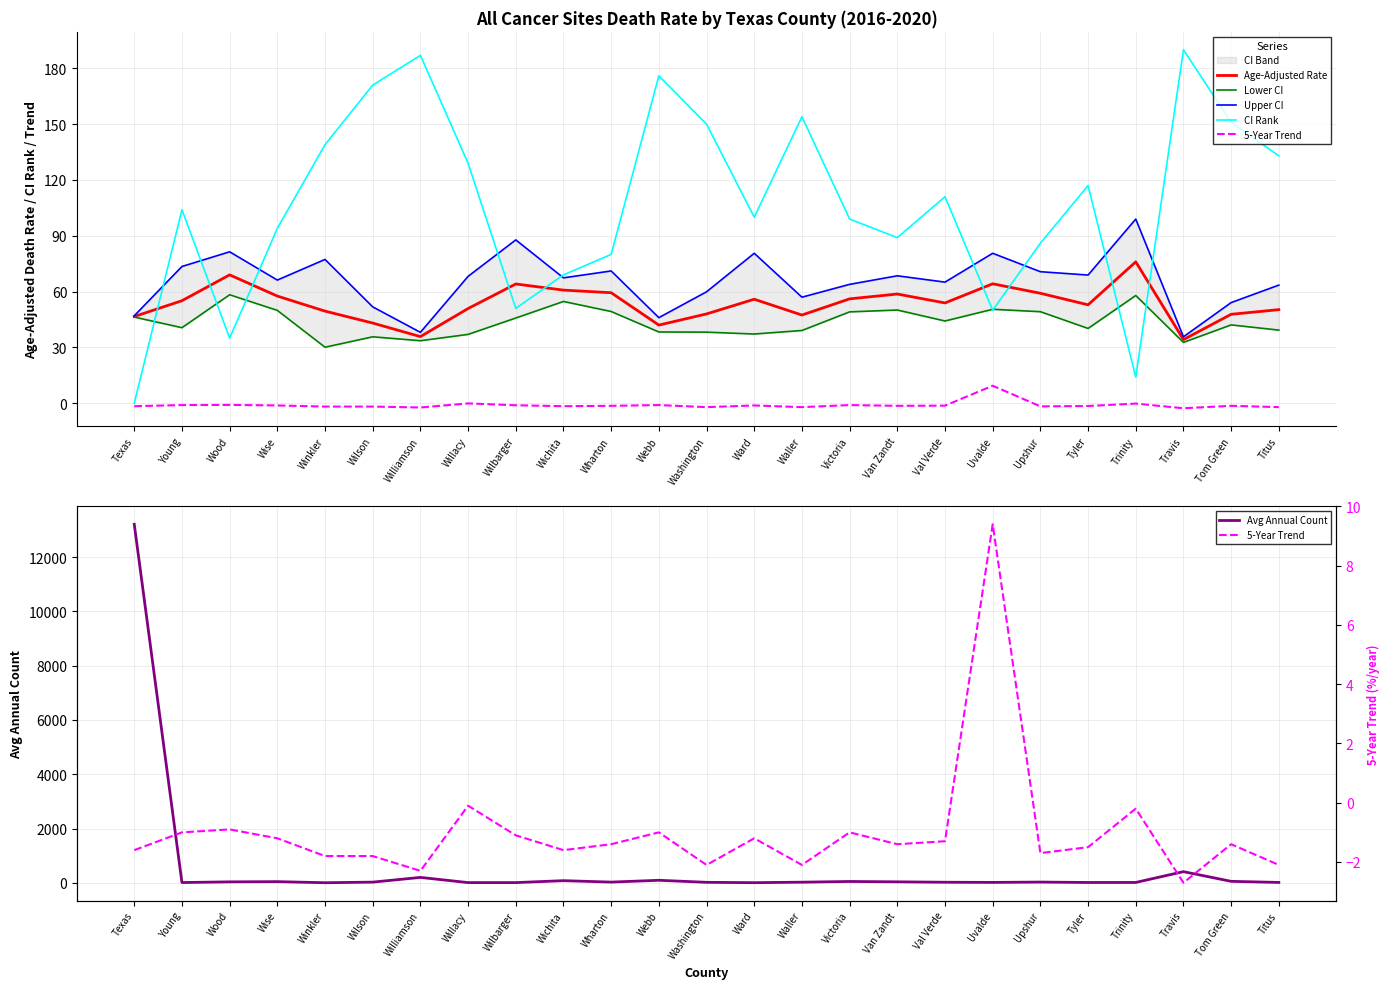

At which category does the chart reach its minimum across all series?

Travis